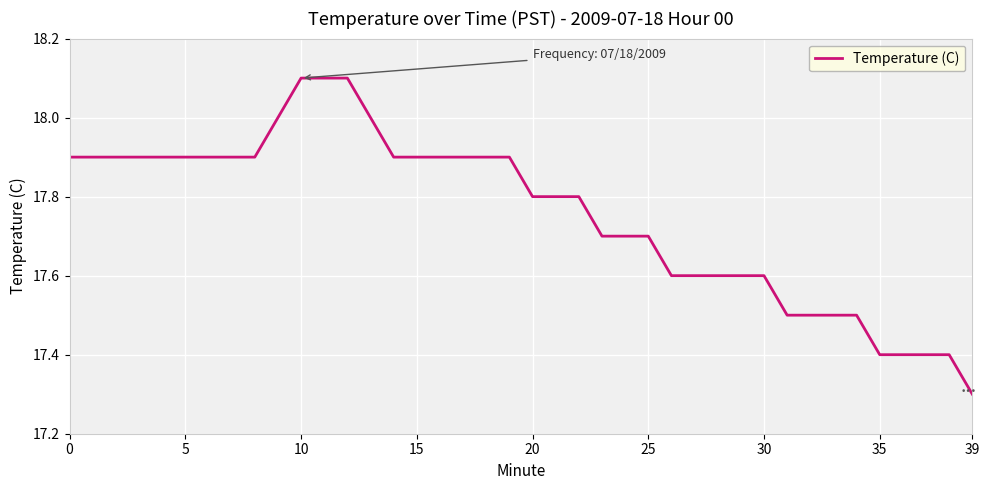

Does the chart display data point markers on the line(s)?

No